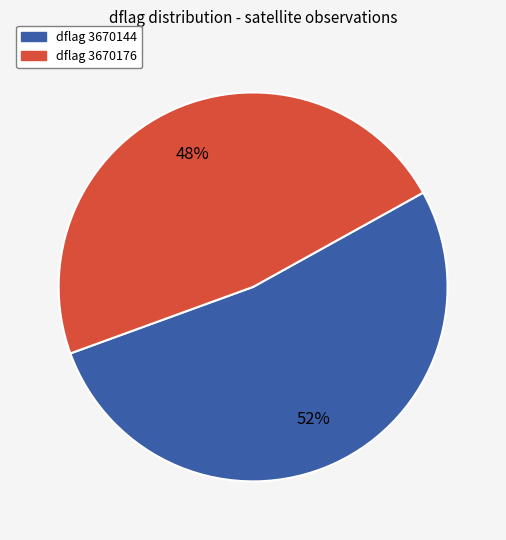

Is the sum of dflag 3670176 and dflag 3670144 greater than half?

Yes